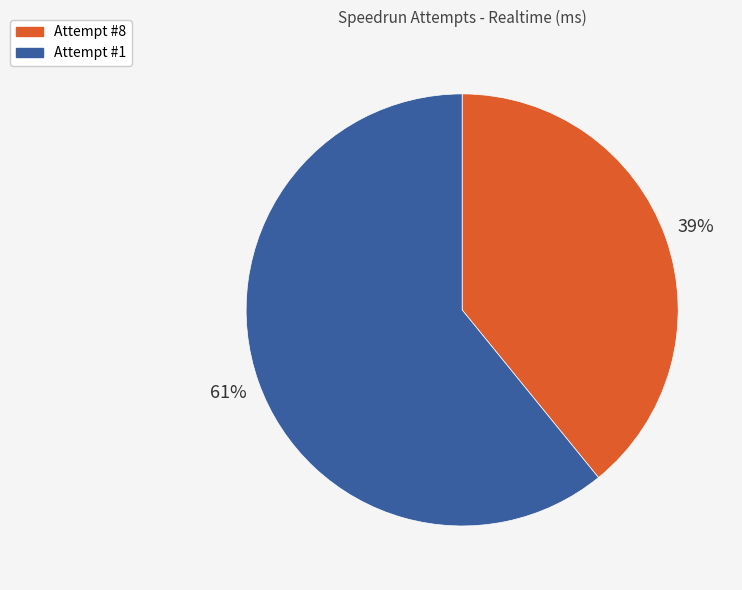

Which has a higher value, Attempt #8 or Attempt #1?

Attempt #1